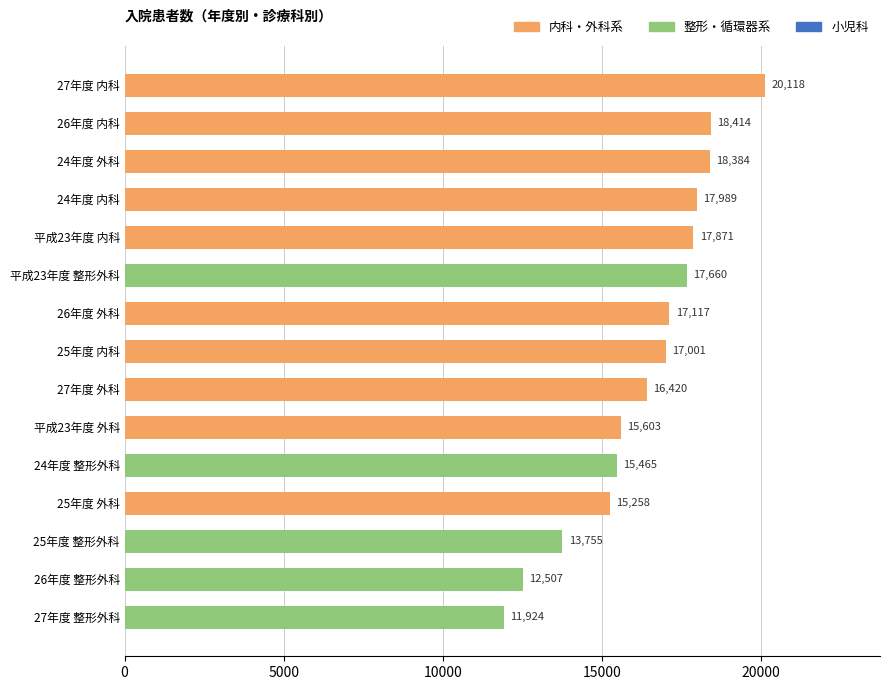

What is the sum of the values at 平成23年度 外科 and 24年度 整形外科?

31068